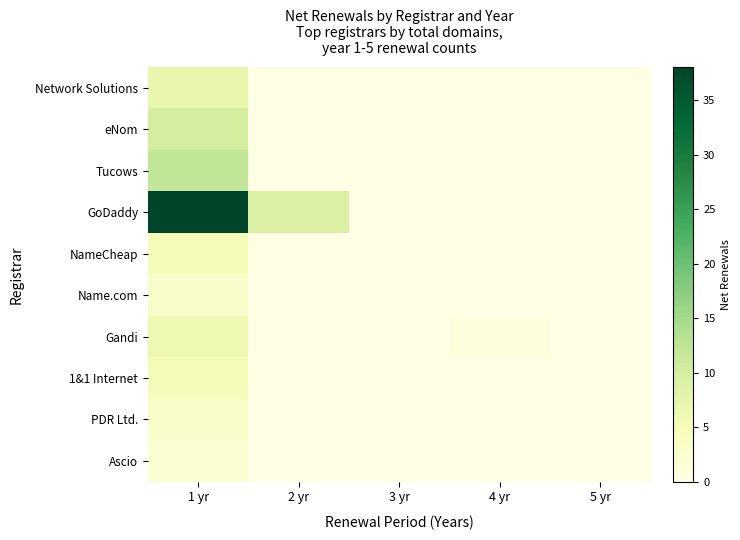

Which series has the widest spread of values?

GoDaddy